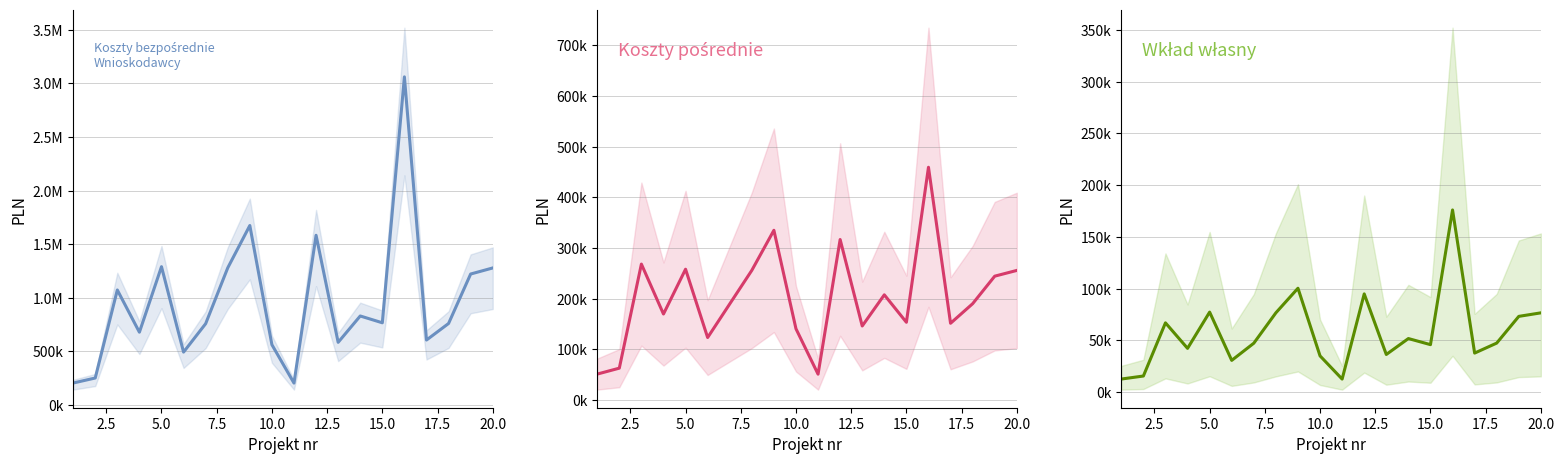

Reading left to right, transcribe all the data shown in this chart.

Koszty bezpośrednie: 204075.2	250910.4	1072530.0	678338.0	1290000.0	492651.6	757950.0	1278780.0	1674197.8	561894.0	203553.8	1583138.3	583812.3	829852.5	766329.6	3061773.3	605300.0	759808.0	1221488.4	1278142.4
Koszty pośrednie: 51018.8	62727.6	268132.5	169584.5	258000.0	123162.9	189487.5	255756.0	334839.5	140473.5	50888.4	316627.7	145953.1	207463.1	153265.9	459266.0	151325.0	189952.0	244297.7	255628.5
Wkład własny: 12754.7	15681.9	67033.1	42396.1	77400.0	30790.7	47371.9	76726.8	100451.9	35118.4	12722.1	94988.3	36488.3	51865.8	45979.8	176052.0	37831.2	47488.0	73289.3	76688.5